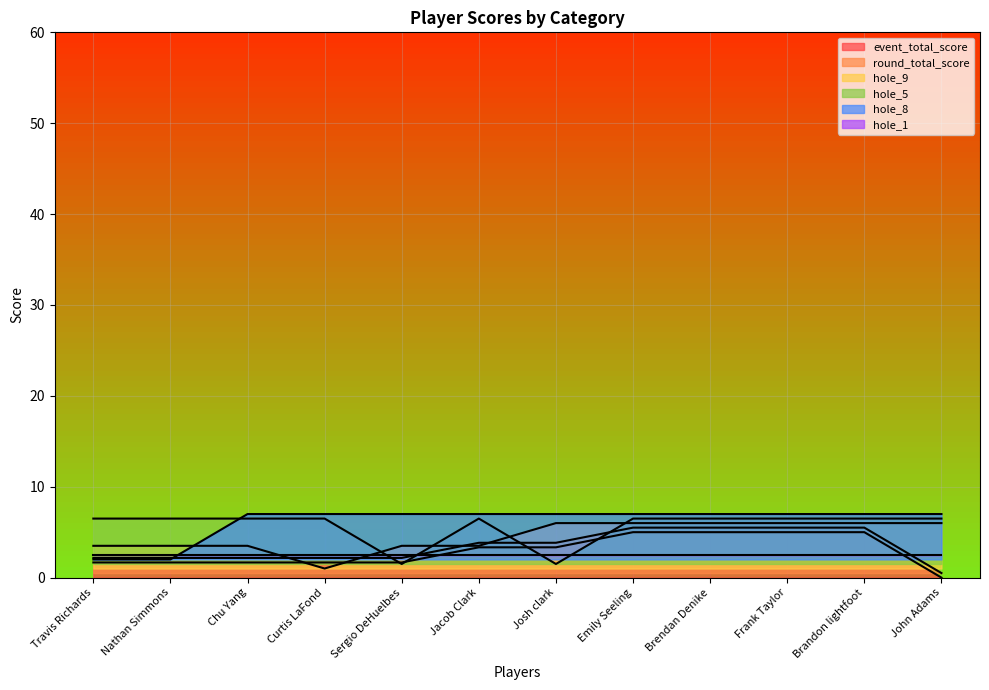

What is the sum of all hole_5 values?

68.0